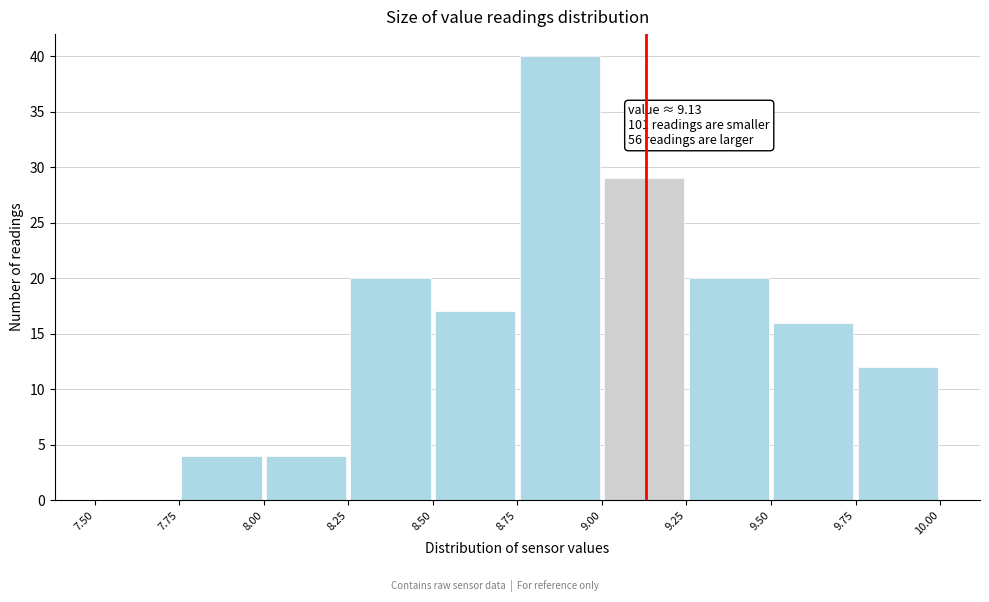

Which range on the x-axis has the tallest bar?

8.75 to 9.00